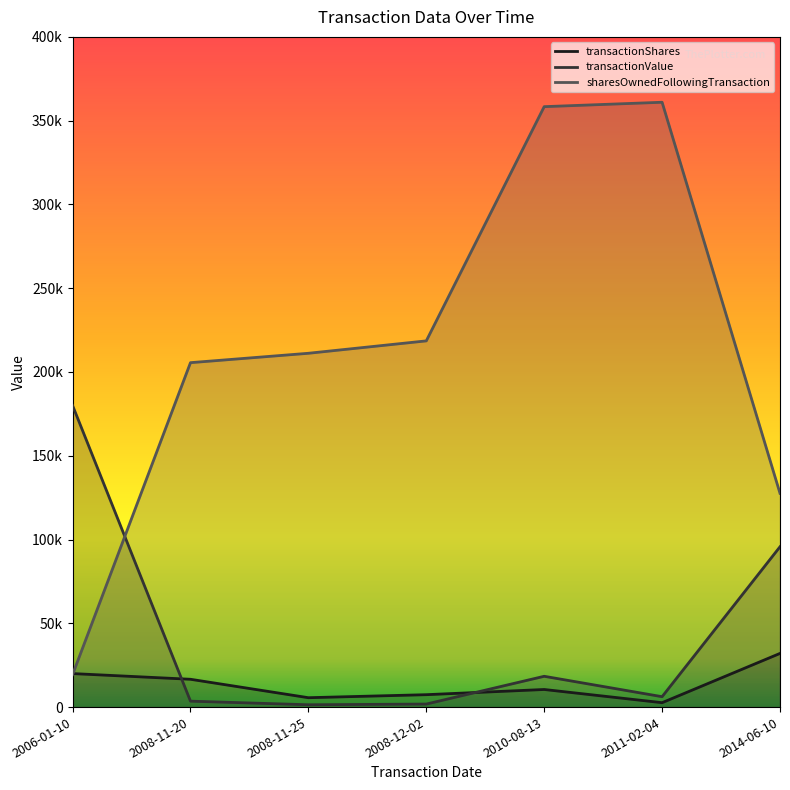

At which category does transactionShares reach its first local valley?

2008-11-25